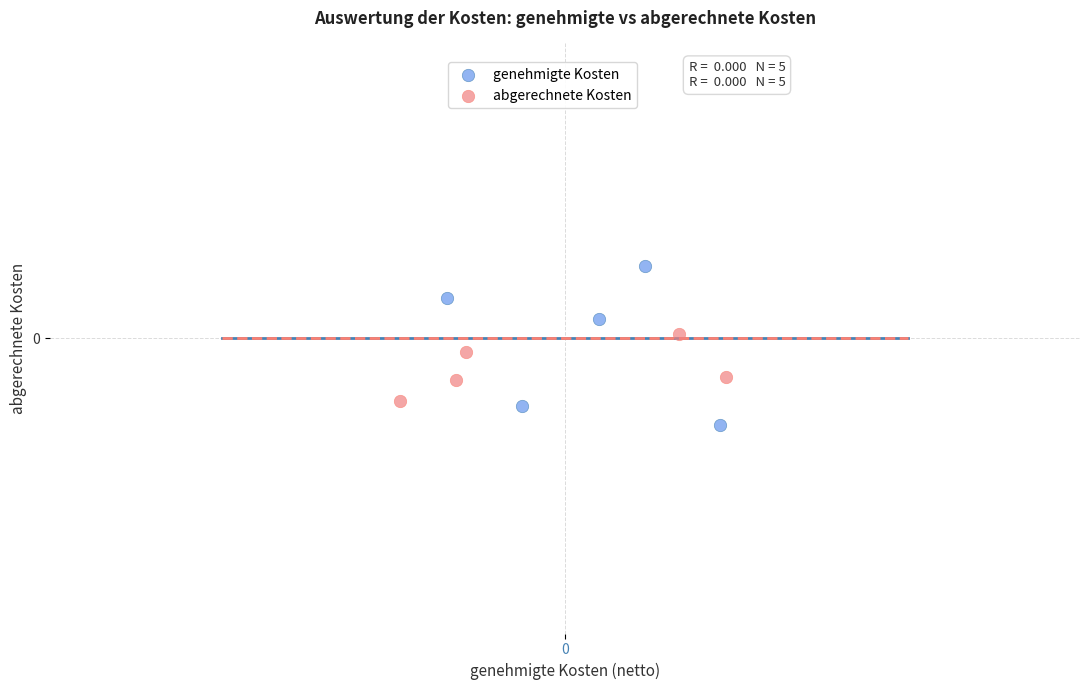

Which series reaches the minimum Y coordinate?

genehmigte Kosten